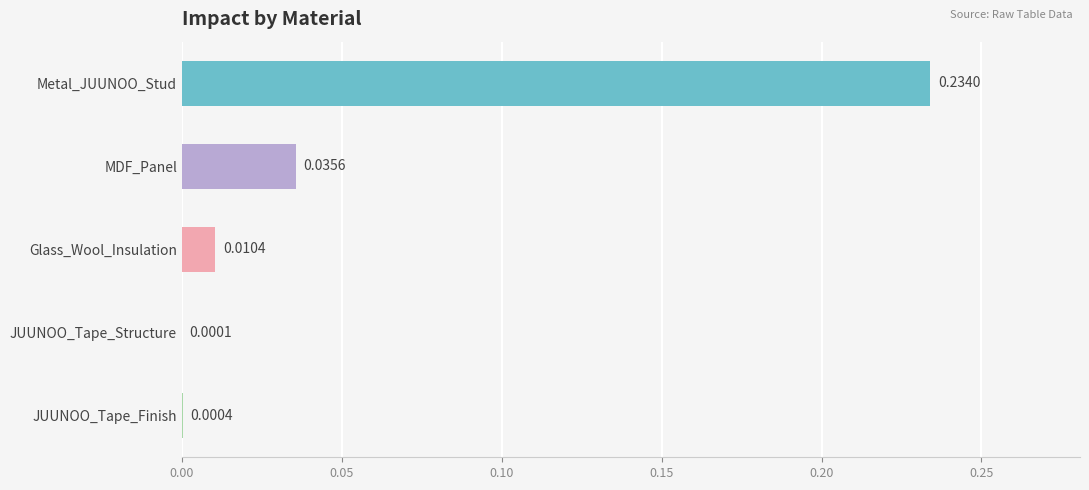

Which label corresponds to the largest value in the chart?

Metal_JUUNOO_Stud